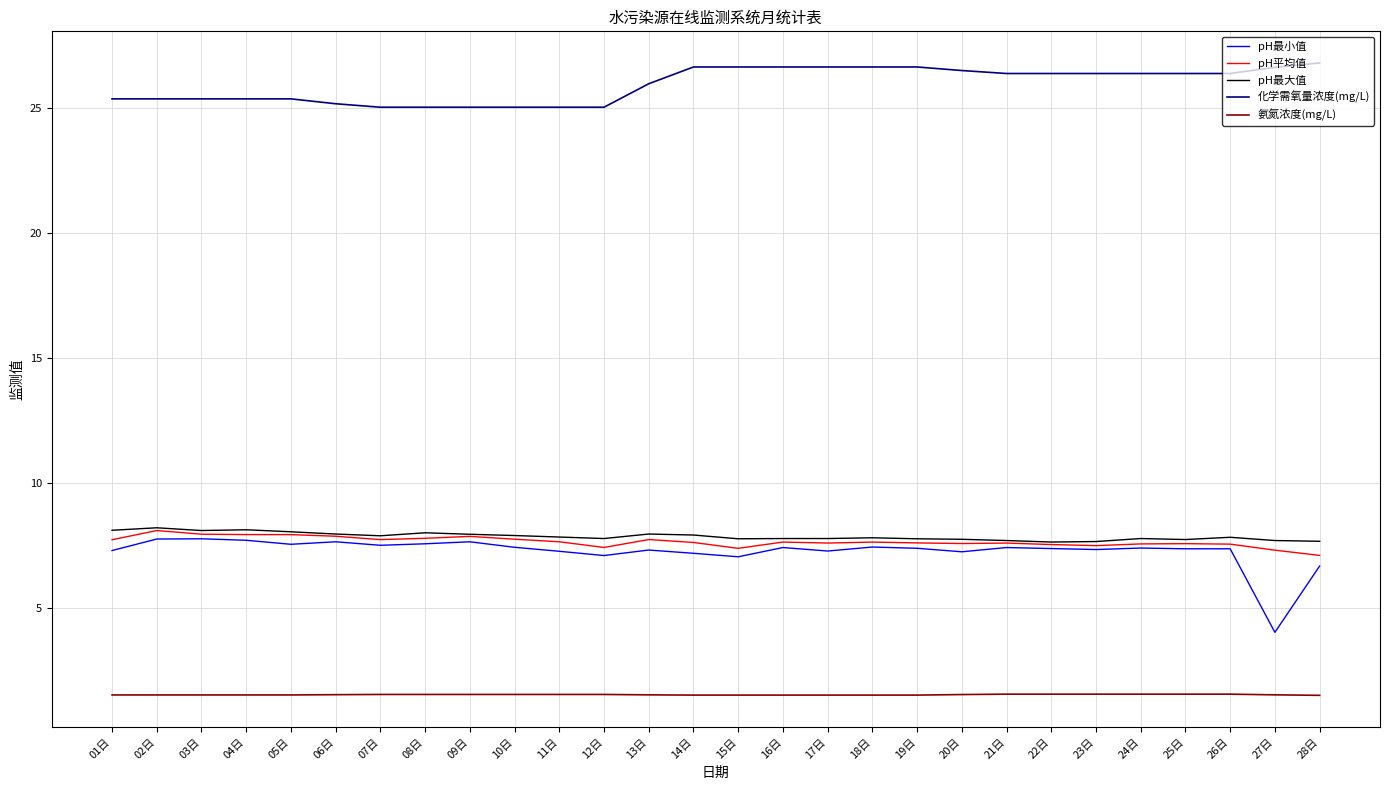

Is the value of 氨氮浓度(mg/L) at 23日 greater than the value of pH最大值 at 18日?

No